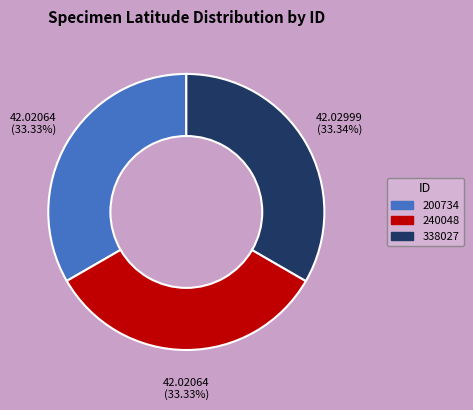

Does any single category account for the majority?

No